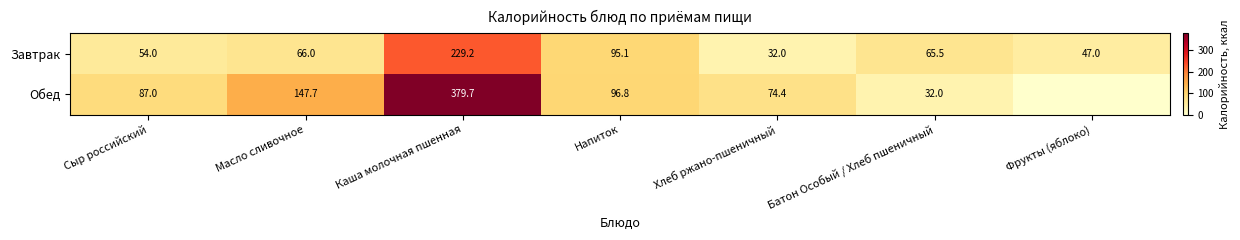

At which category is the sum across all series the highest?

Каша молочная пшенная